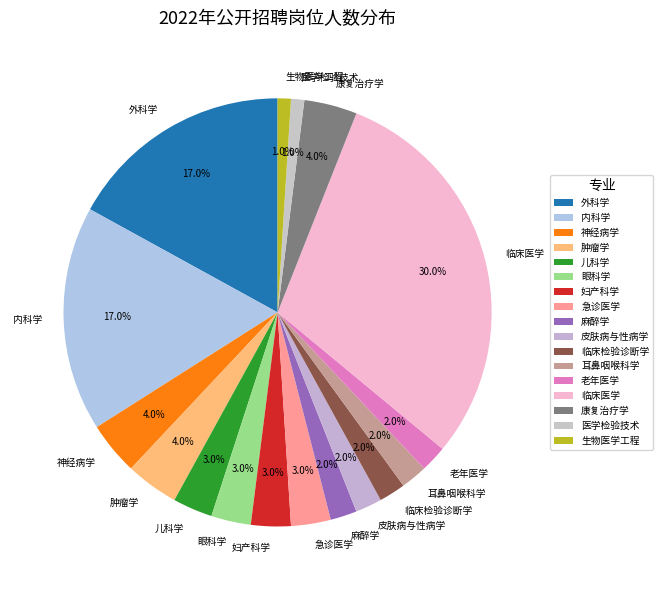

Between 眼科学 and 医学检验技术, which is larger?

眼科学